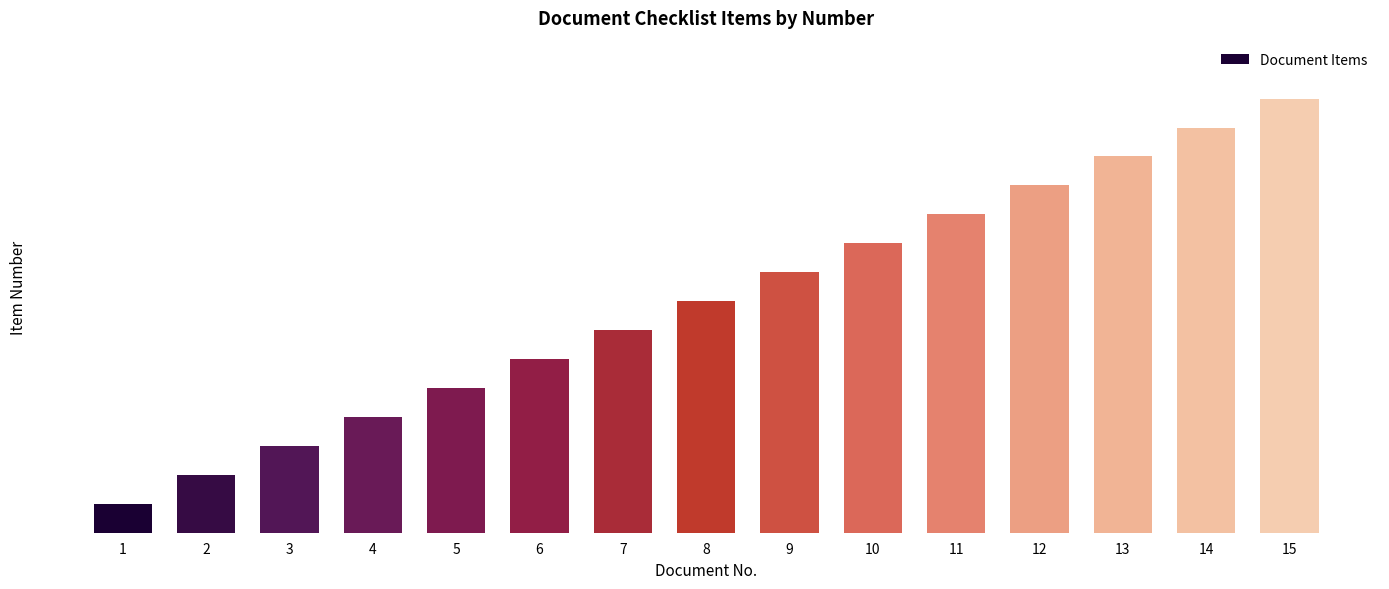

Does the chart contain any negative values?

No